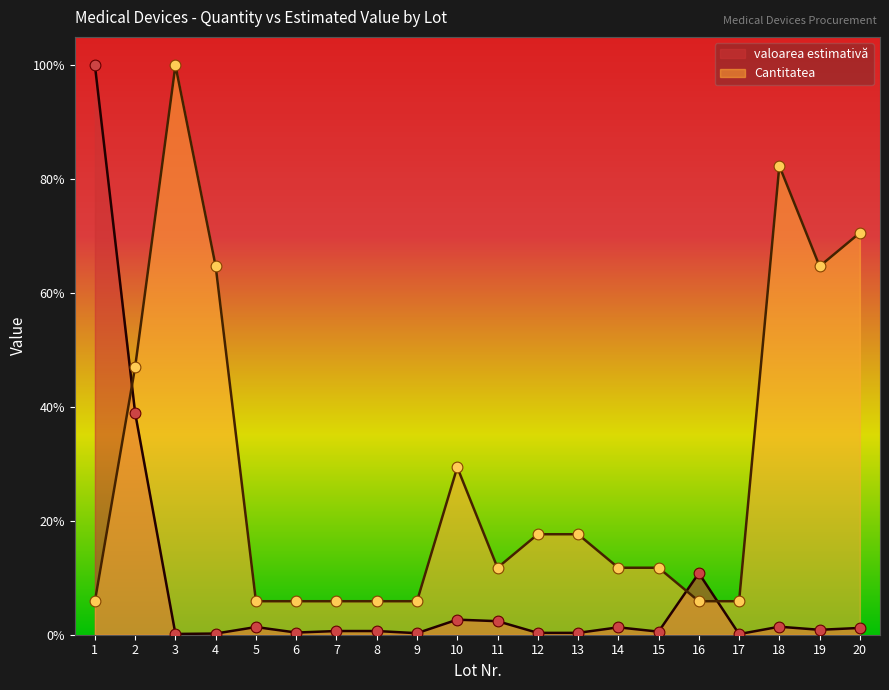

What are all the series names shown in the legend?

valoarea estimativă, Cantitatea